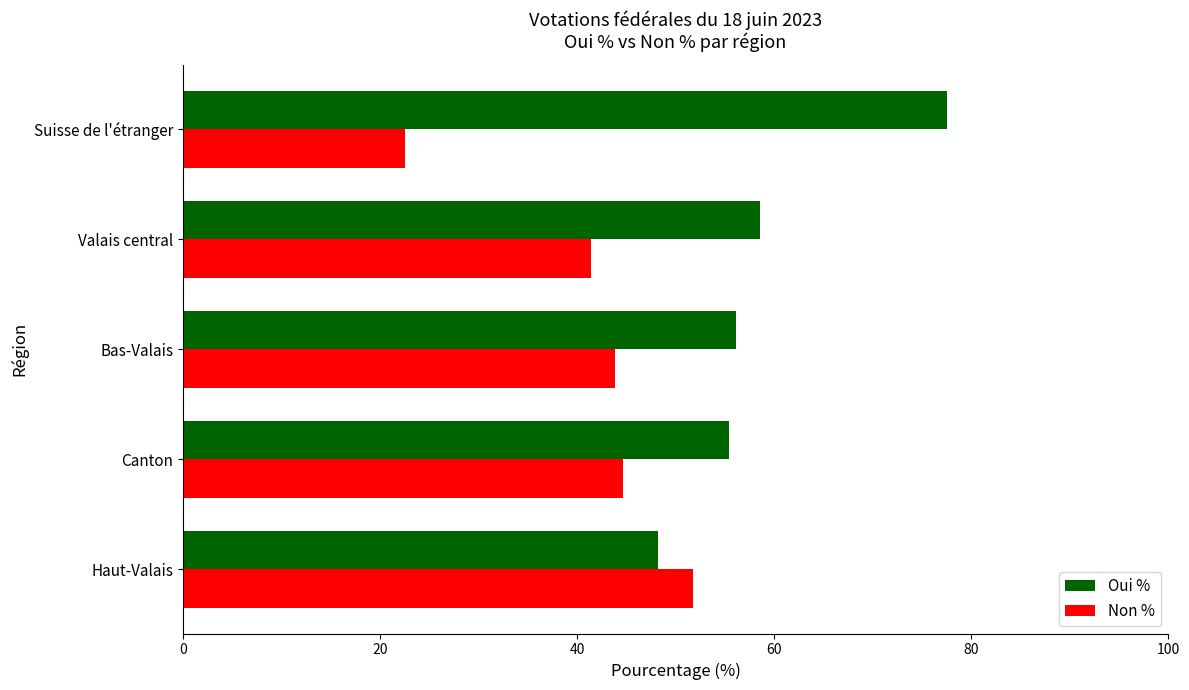

Is it true that Non % equals 19.9 at Haut-Valais?

False